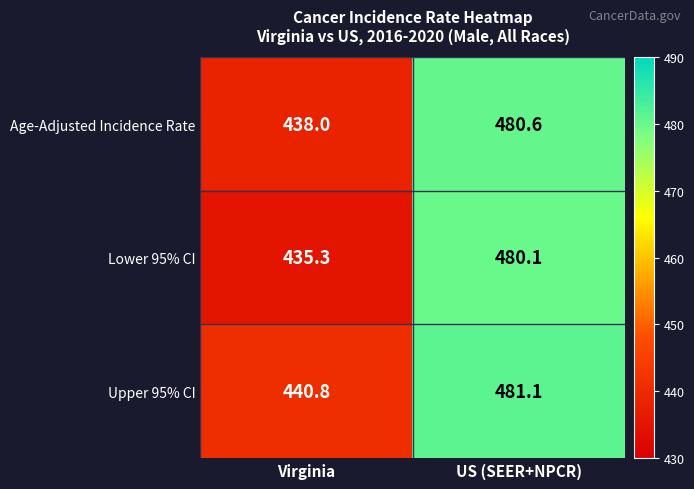

What is the difference between the highest and lowest values at Virginia?

5.5